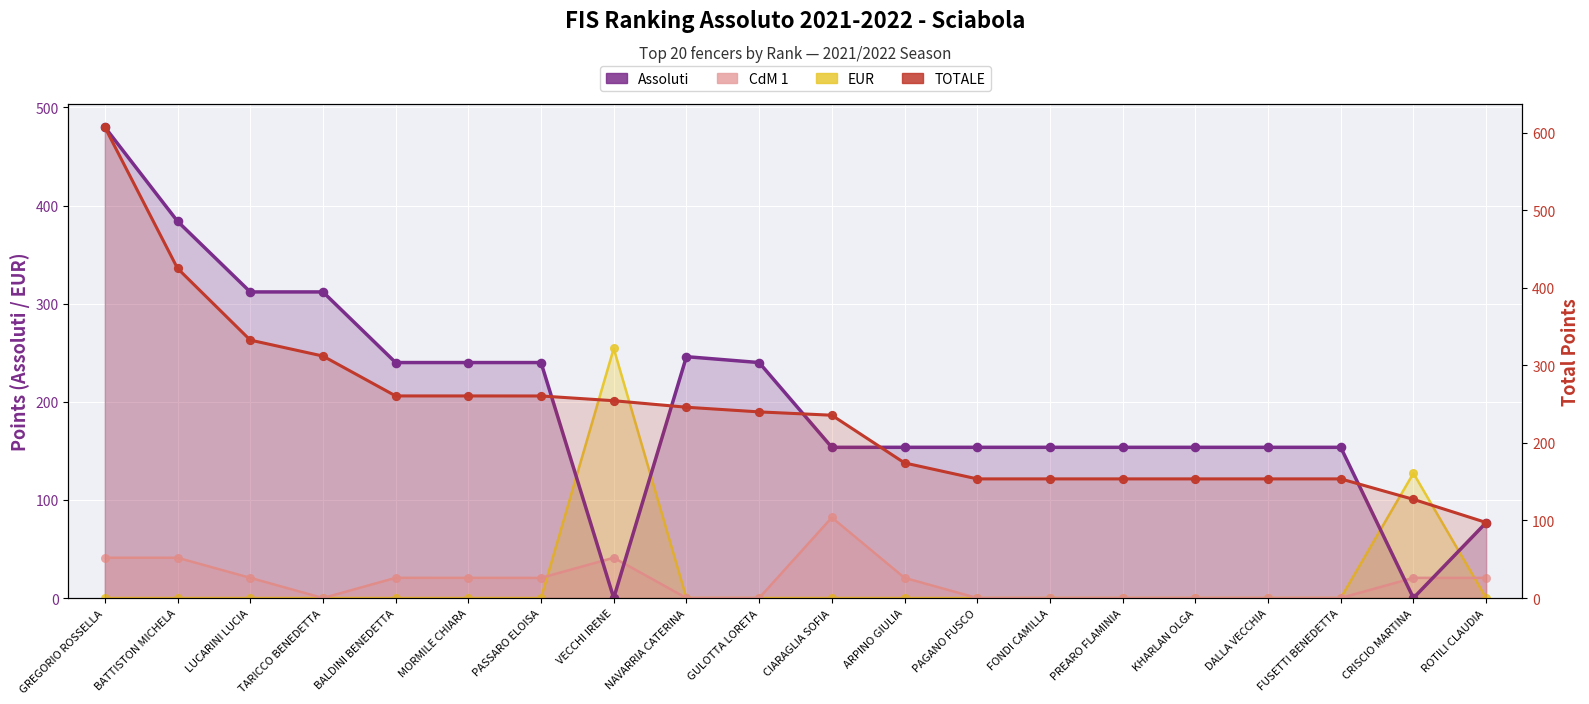

At how many categories does at least one series exceed 361?

2